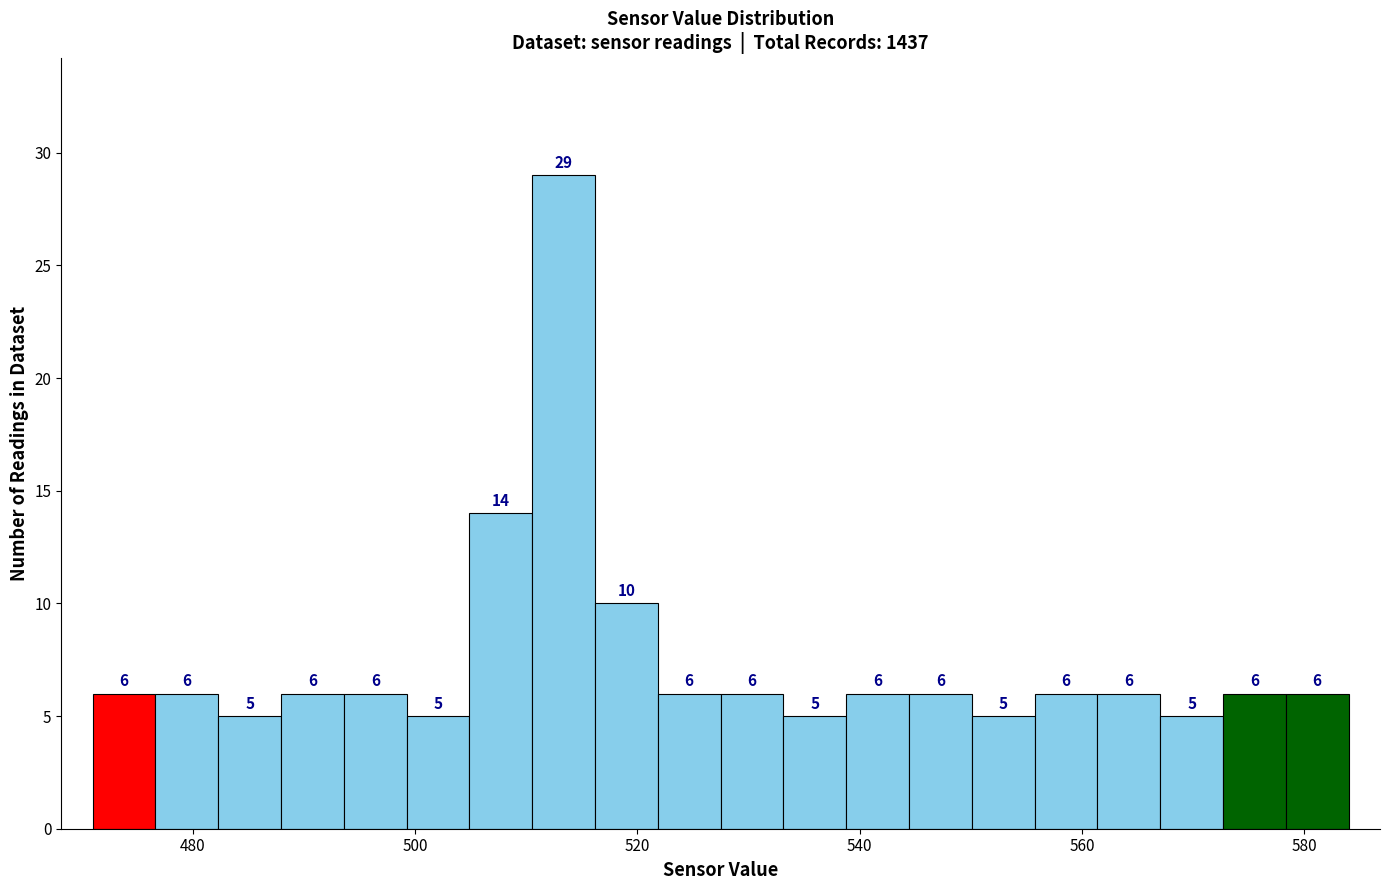

Read against the x-axis, roughly where is the centre of the tallest bar?

514